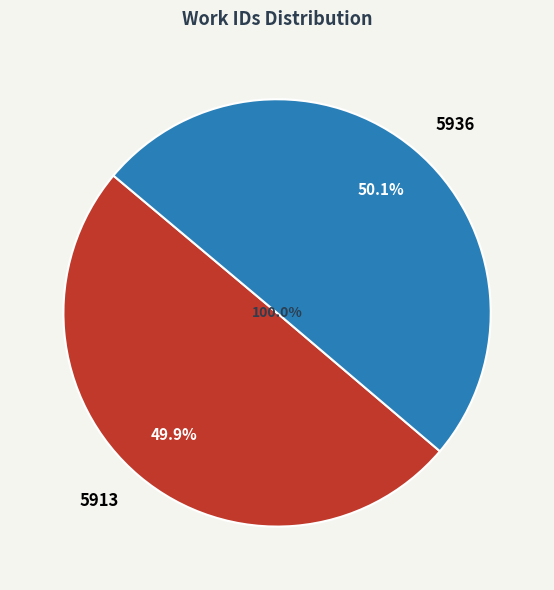

What is the change in value from 5913 to 5936?

+23